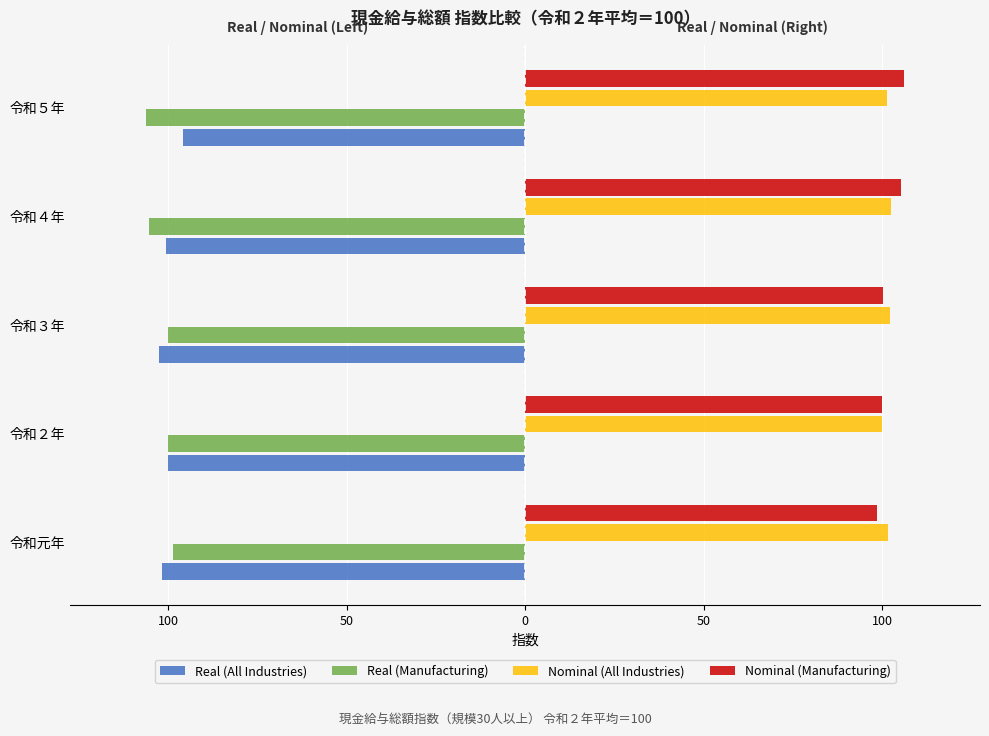

What is the lowest value of the Nominal (All Industries) series?

100.0